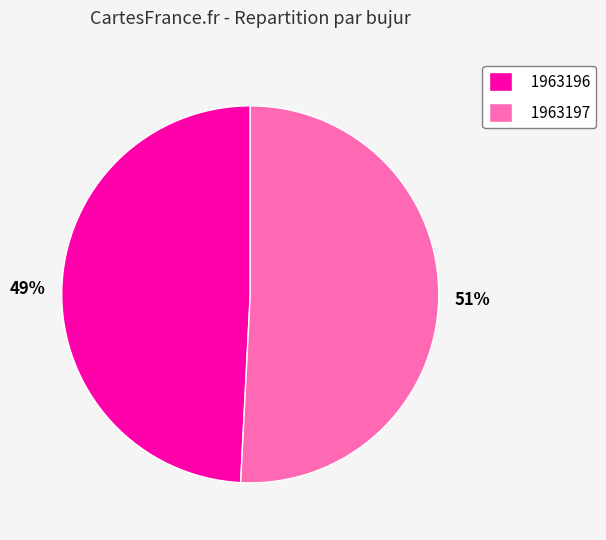

Which category has the smallest portion of the pie?

1963196